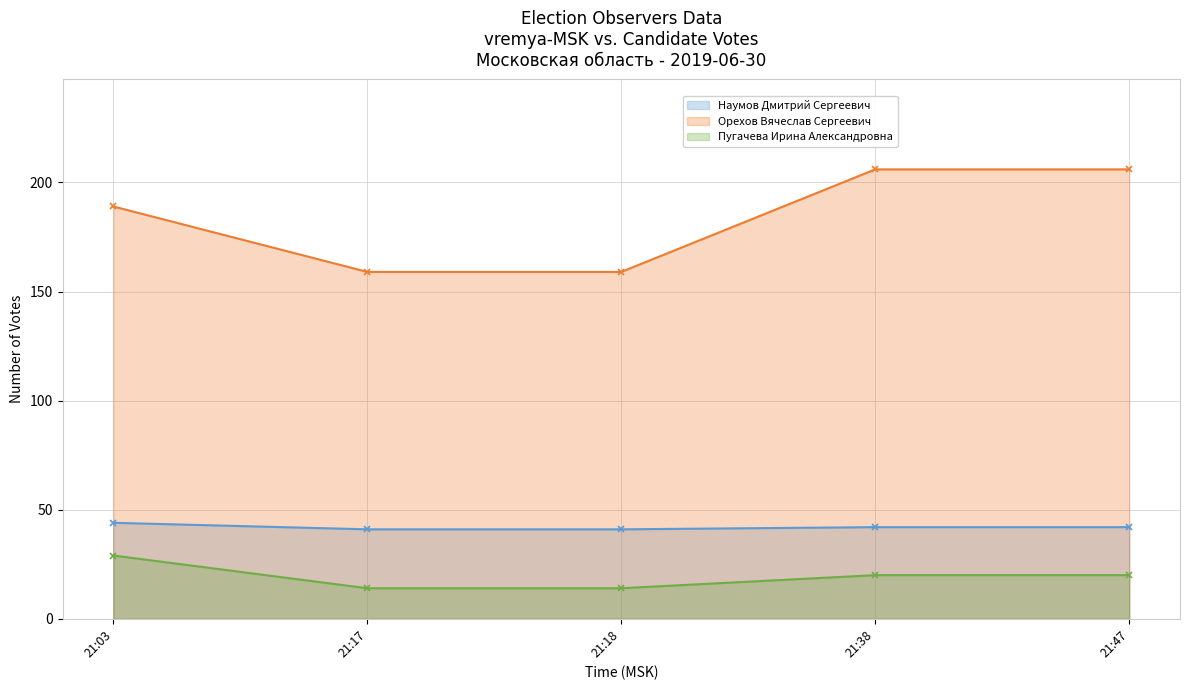

Which series has the widest spread of values?

Орехов Вячеслав Сергеевич